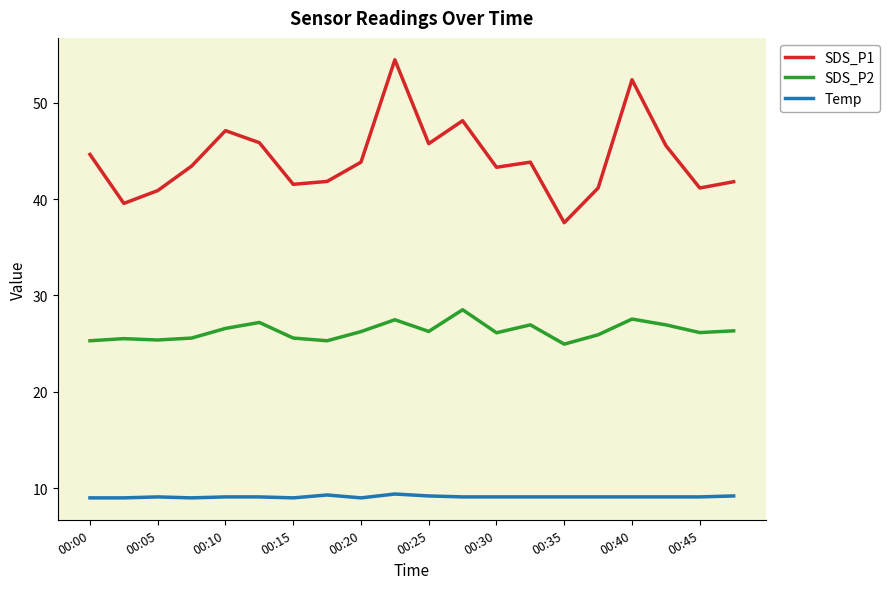

True or false: SDS_P2 and Temp intersect in this chart.

False